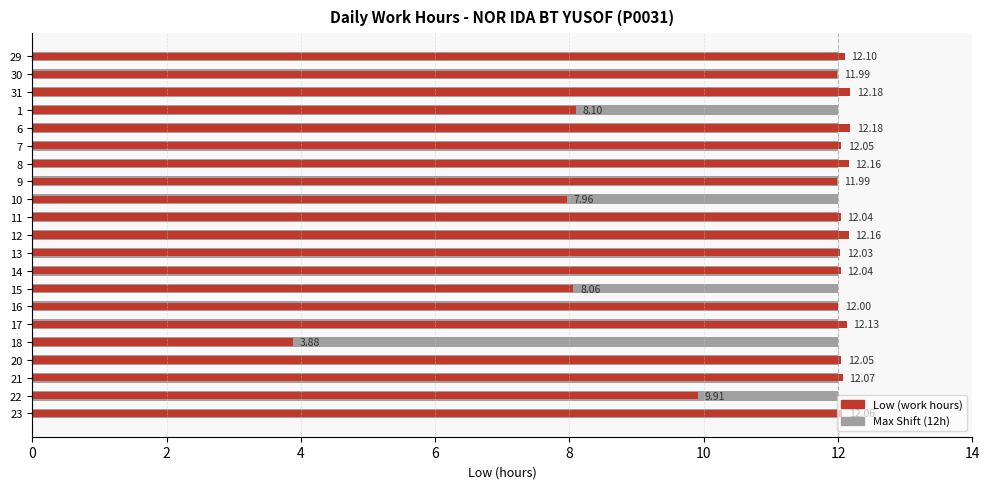

How many data points in Low (work hours) are above 12?

13